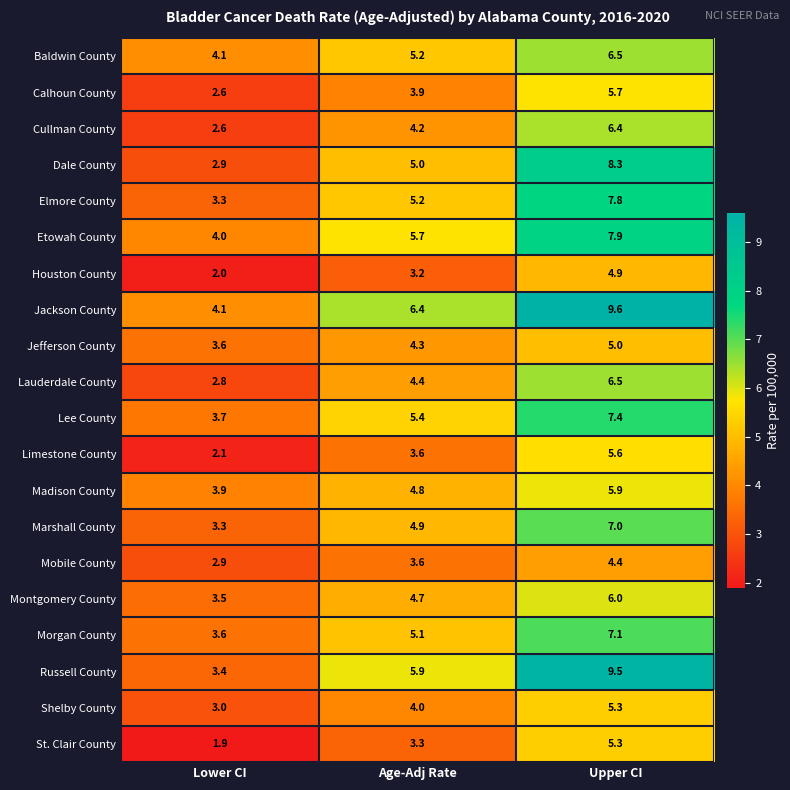

Is it true that Mobile County equals 1.8 at Upper CI?

False